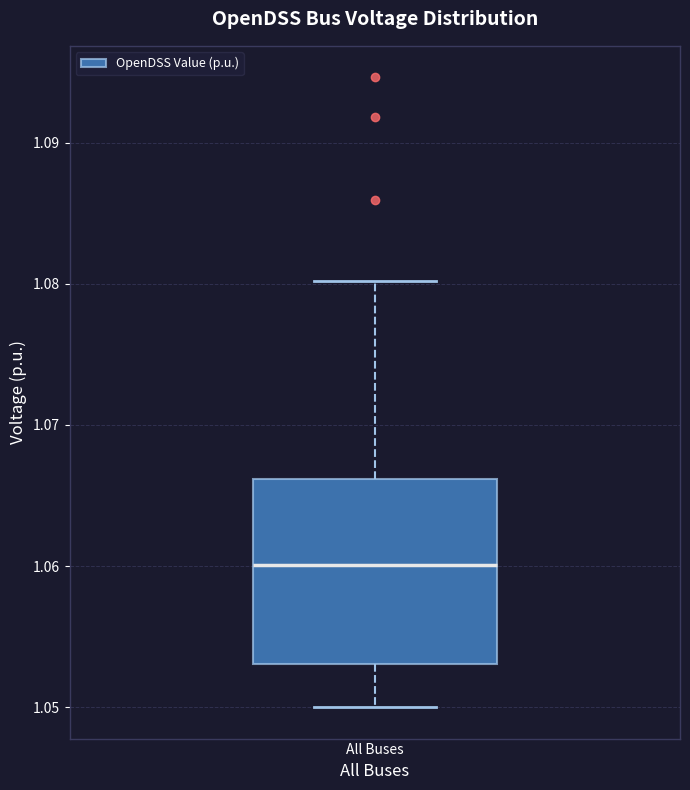

Where does the lower whisker of the box for All Buses end on the y-axis? The values are not printed on the chart, so give them approximately, as read against the axis.

1.050